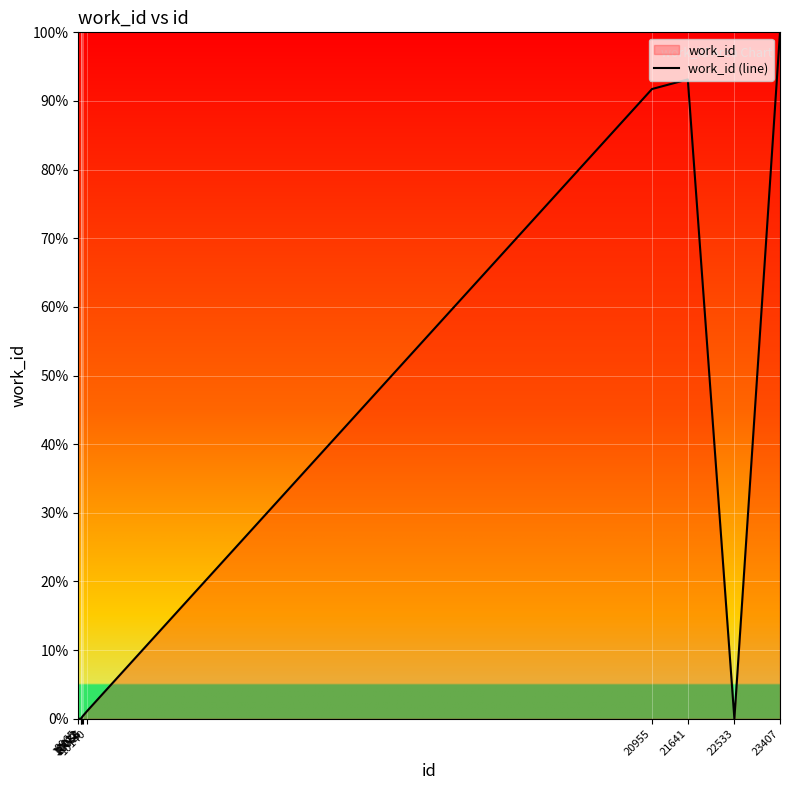

List the labels in order of value, smallest first.

9965, 10012, 10022, 22533, 10038, 10056, 10140, 20955, 21641, 23407